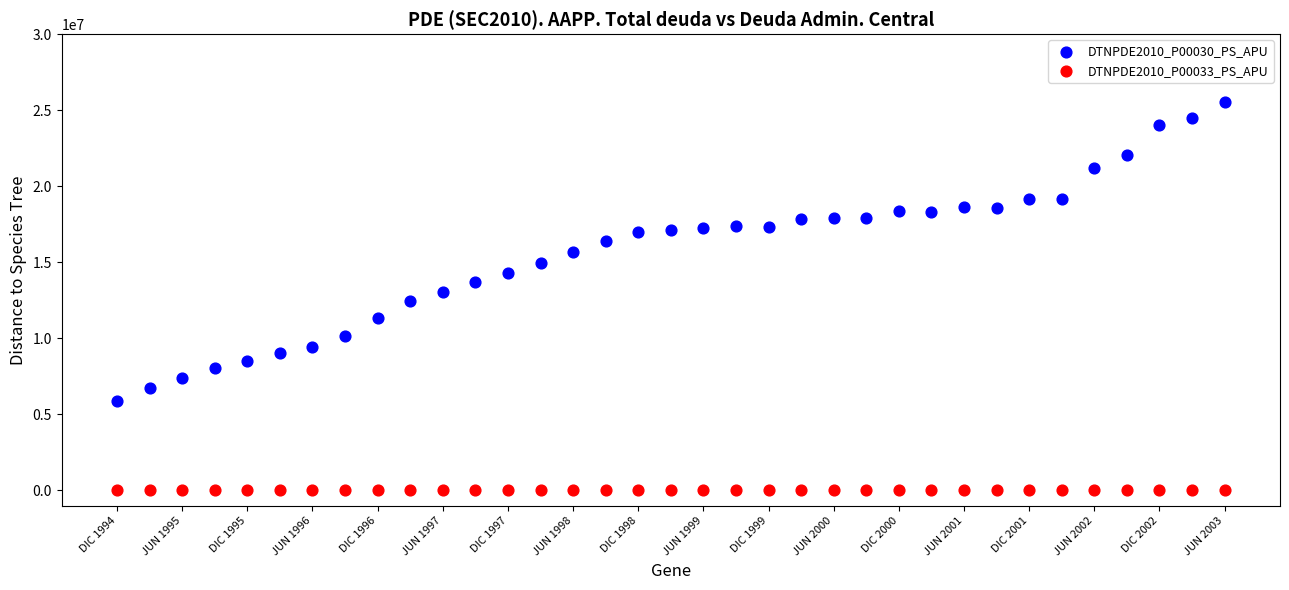

Which series reaches the maximum Y coordinate?

DTNPDE2010_P00030_PS_APU